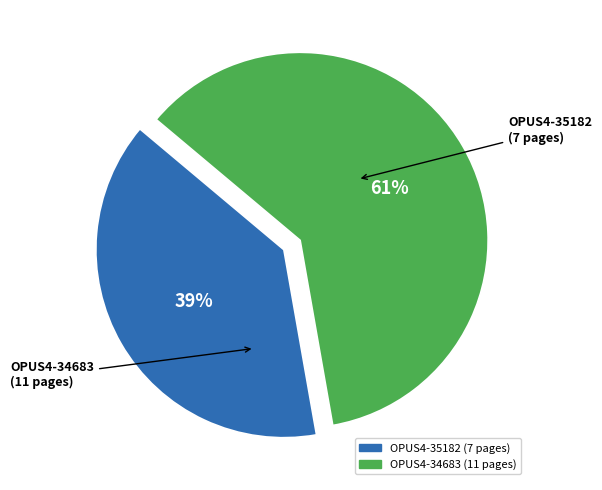

Is it true that OPUS4-35182 is 39% of the pie?

True